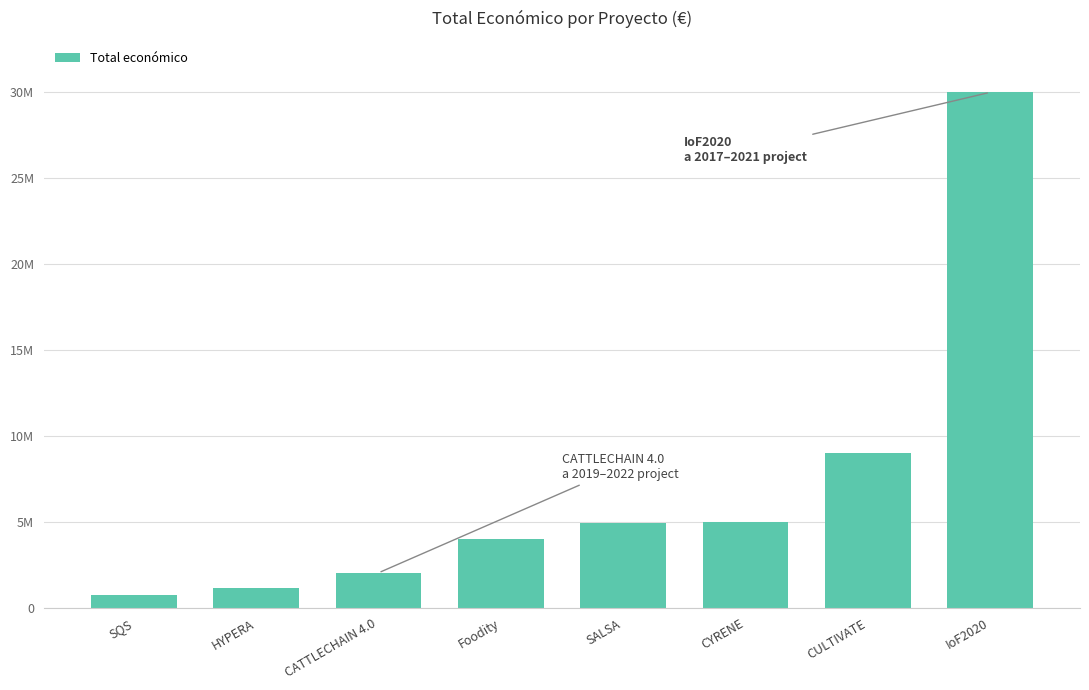

Are the bars horizontal?

No